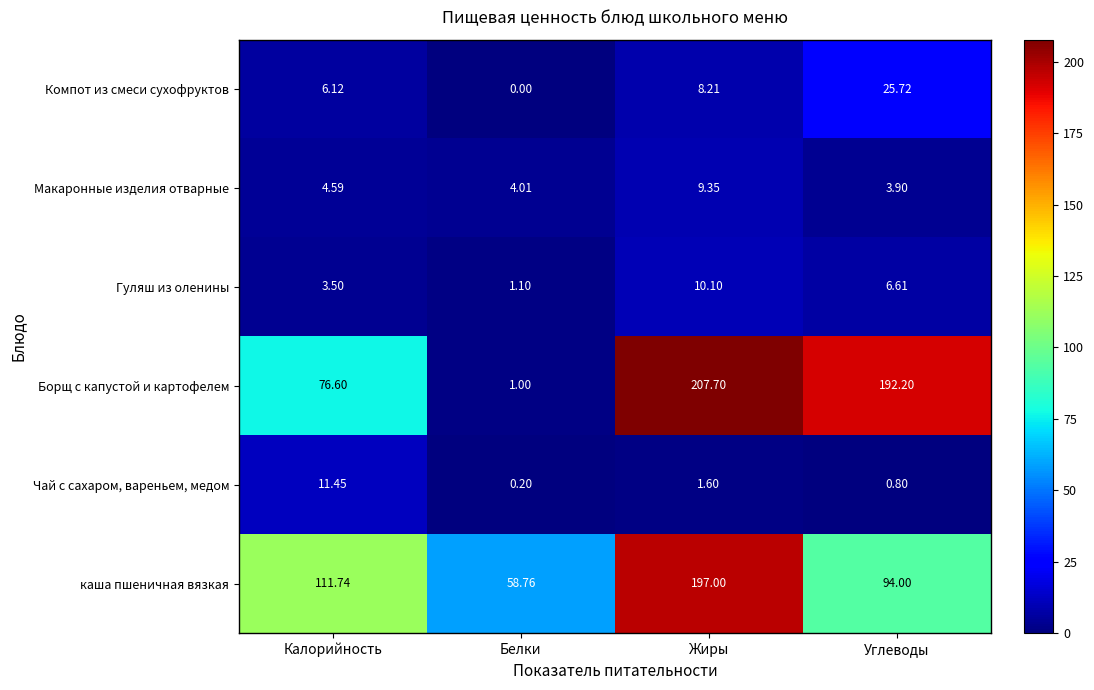

What is the maximum value shown in the chart?

207.7